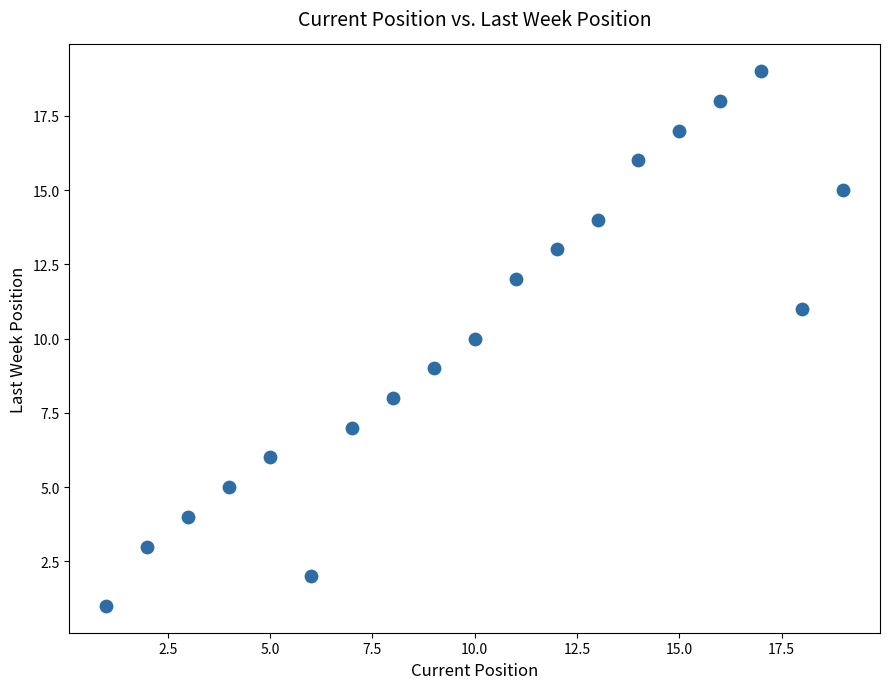

What is the range of X values (max minus min)?

18